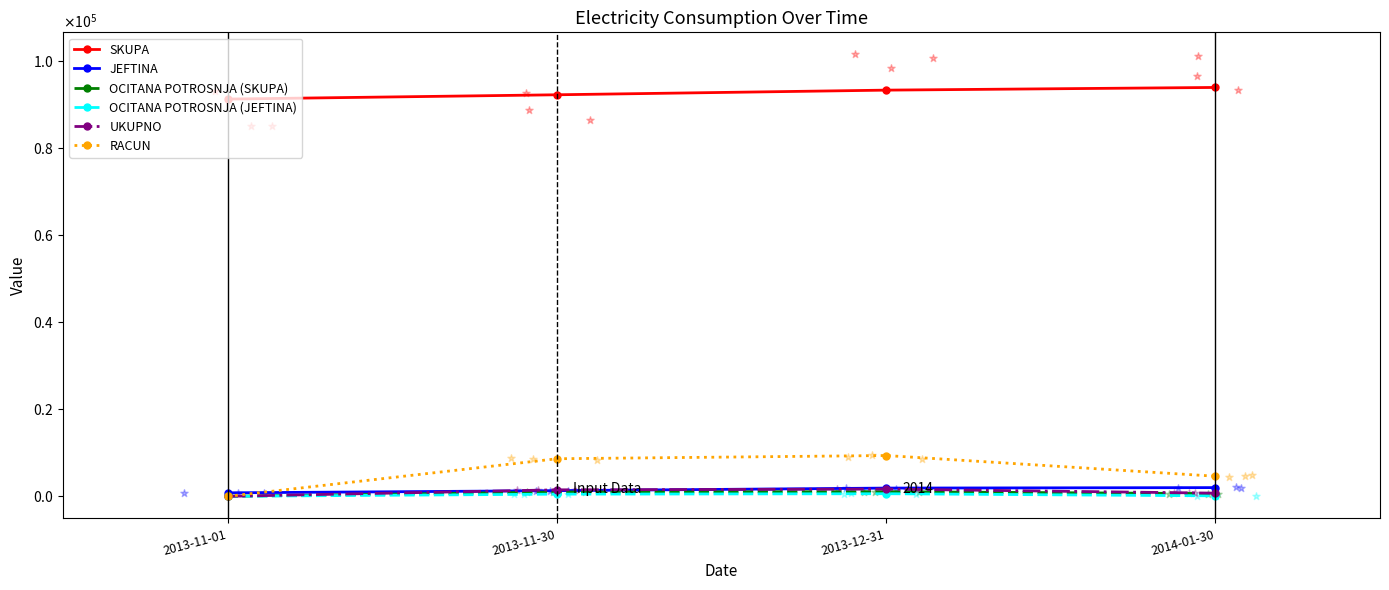

What is the total value across all series at 2013-12-31?

107977.8